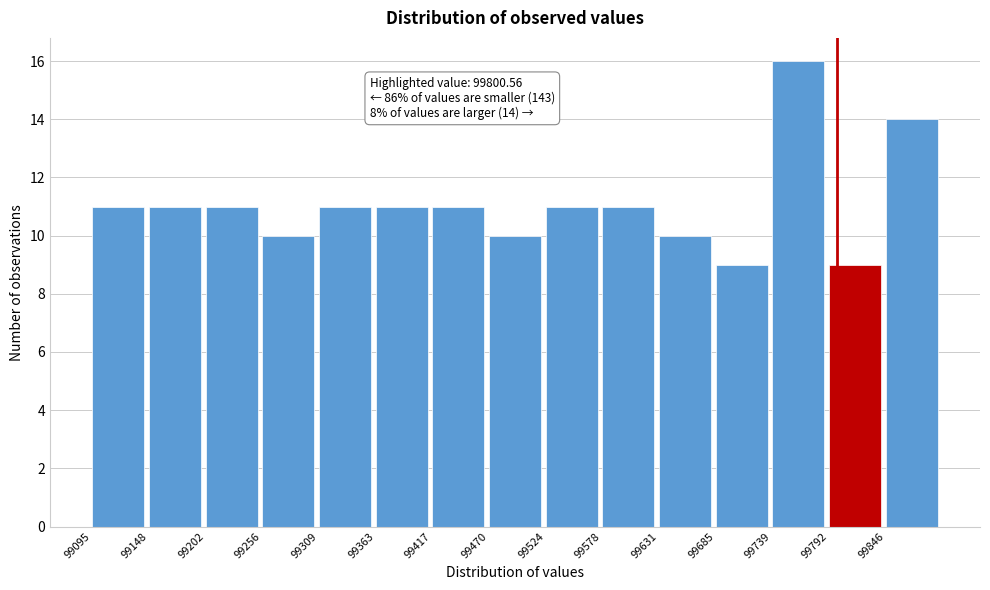

Which range on the x-axis has the tallest bar?

99740 to 99790